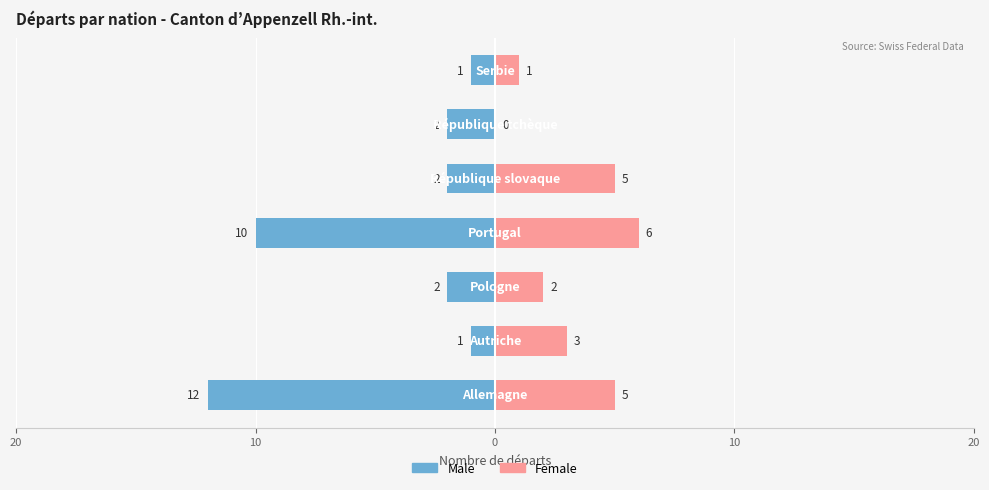

The value of Male at 5 is -2. True or false?

True